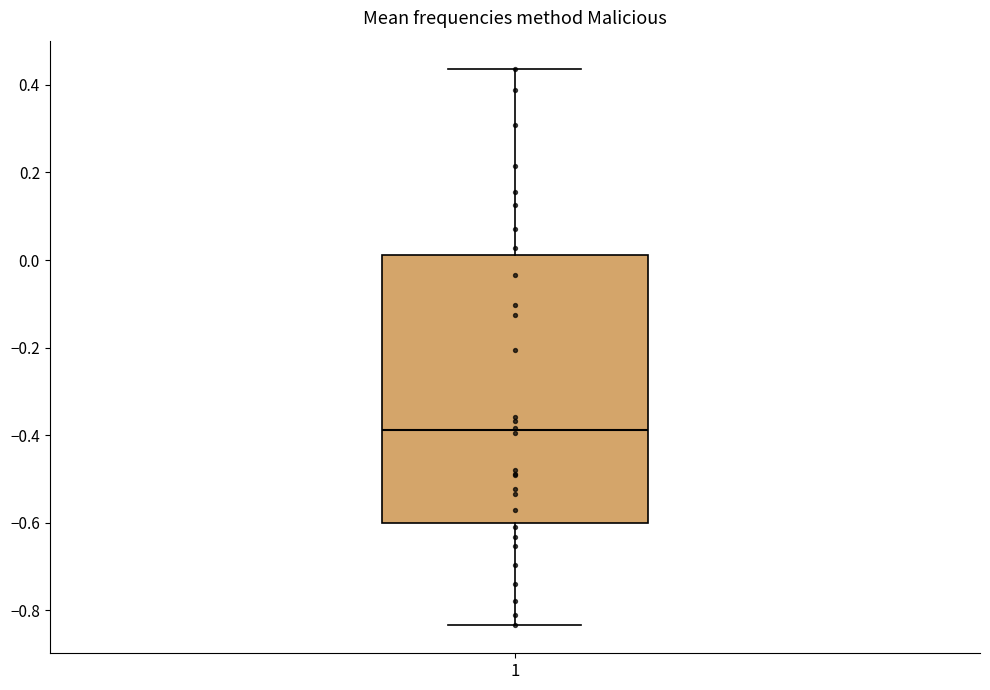

Read this box plot against the y-axis: the position of the median line, the range covered by the box, and the ends of both whiskers. The values are not printed on the chart, so give them approximately, as read against the axis.

median -0.38, box -0.60 to 0.02, whiskers -0.84 to 0.44